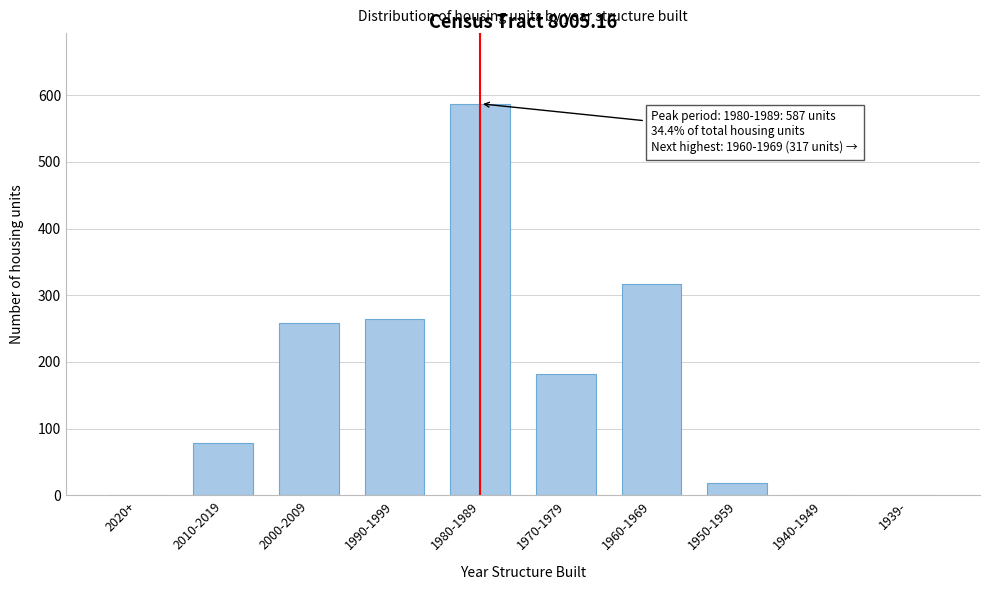

Reading left to right, extract all data points from this chart.

2020+=0	2010-2019=78	2000-2009=258	1990-1999=264	1980-1989=587	1970-1979=182	1960-1969=317	1950-1959=19	1940-1949=0	1939-=0